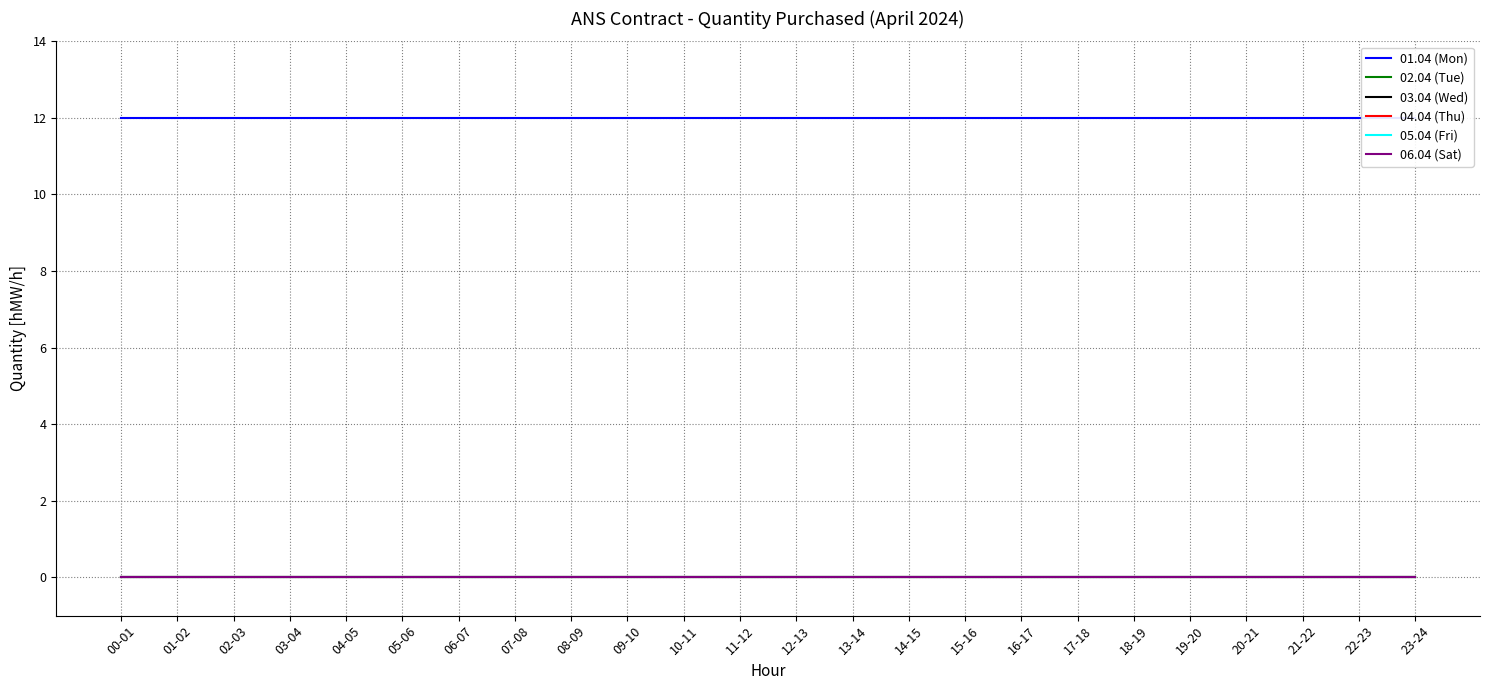

At how many categories does at least one series exceed 9?

24